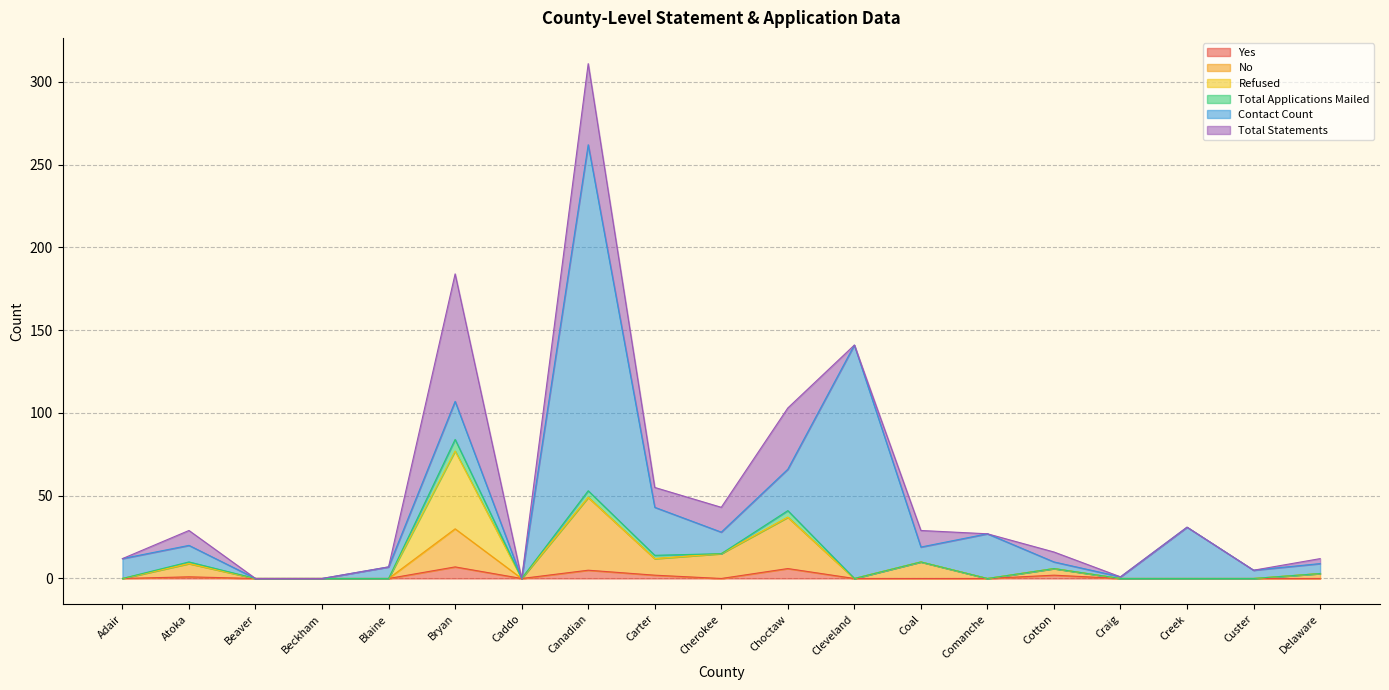

Does the chart have visible grid lines?

Yes